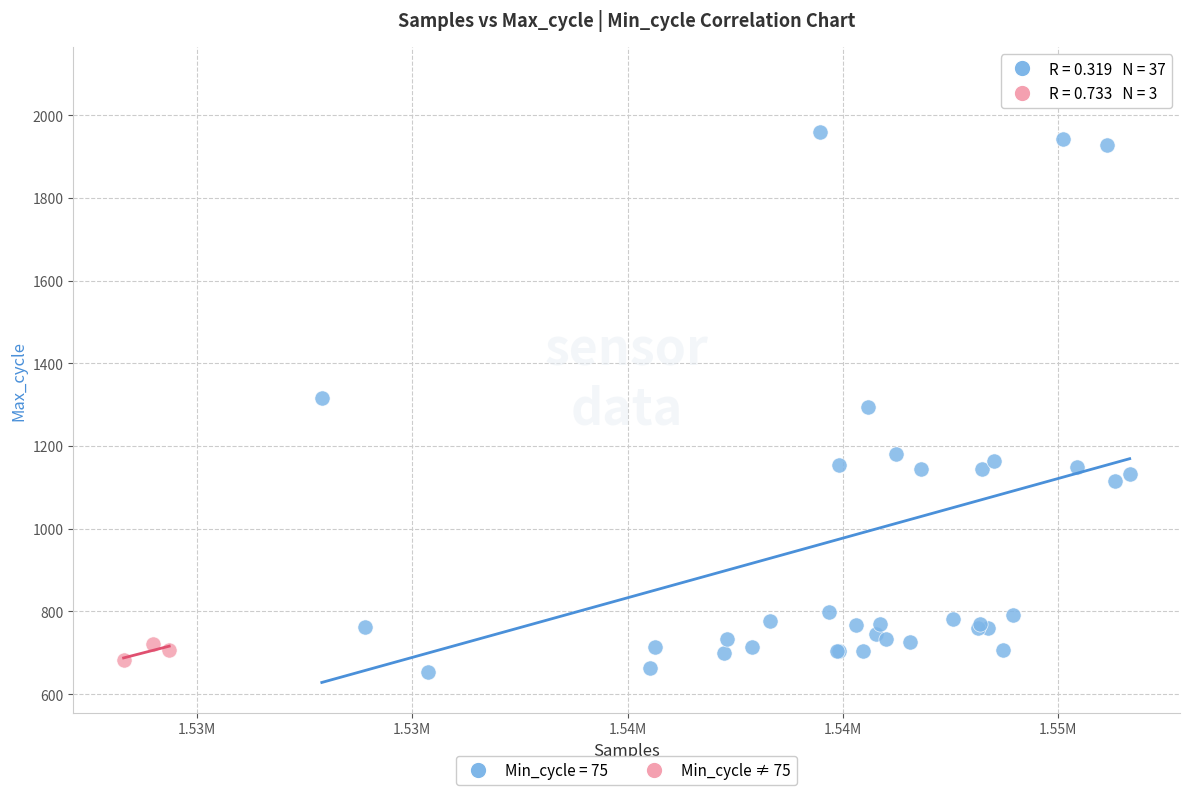

Which series contains the highest Y value?

Min_cycle = 75